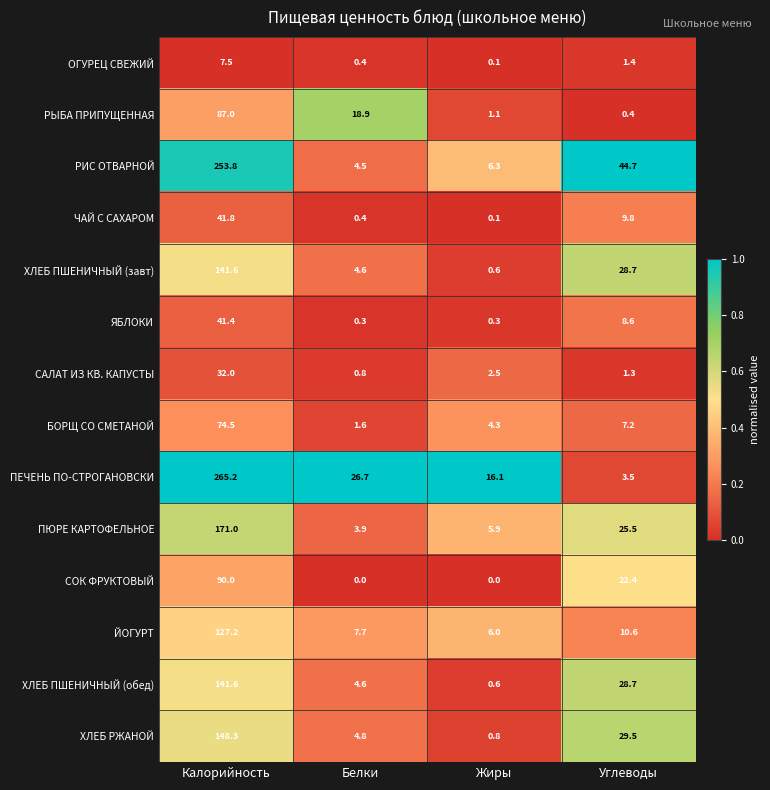

At which category is the sum across all series the highest?

Калорийность